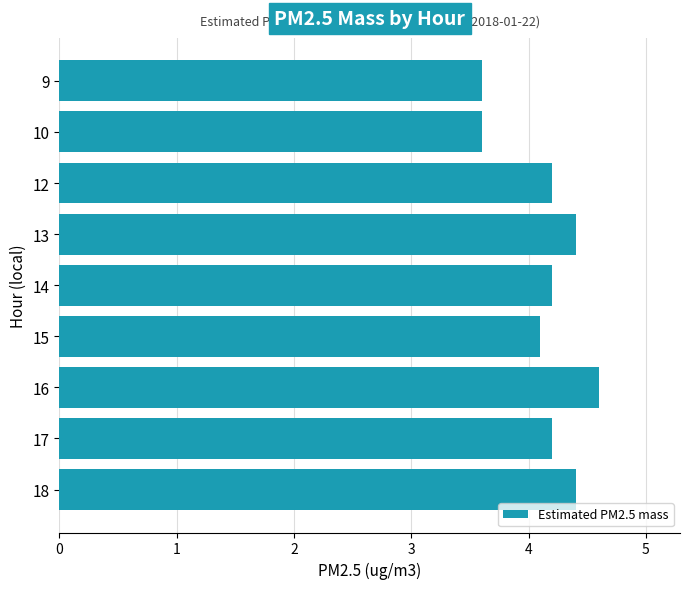

Reading top to bottom, transcribe all the data shown in this chart.

9=3.6	10=3.6	12=4.2	13=4.4	14=4.2	15=4.1	16=4.6	17=4.2	18=4.4